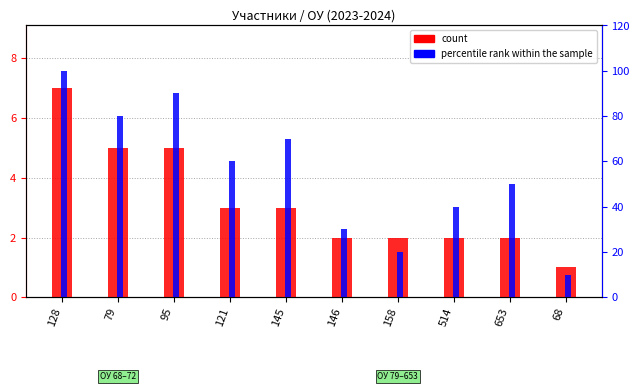

Reading left to right, transcribe all the data shown in this chart.

count: 128=7	79=5	95=5	121=3	145=3	146=2	158=2	514=2	653=2	68=1
percentile rank within the sample: 128=100	79=80	95=90	121=60	145=70	146=30	158=20	514=40	653=50	68=10